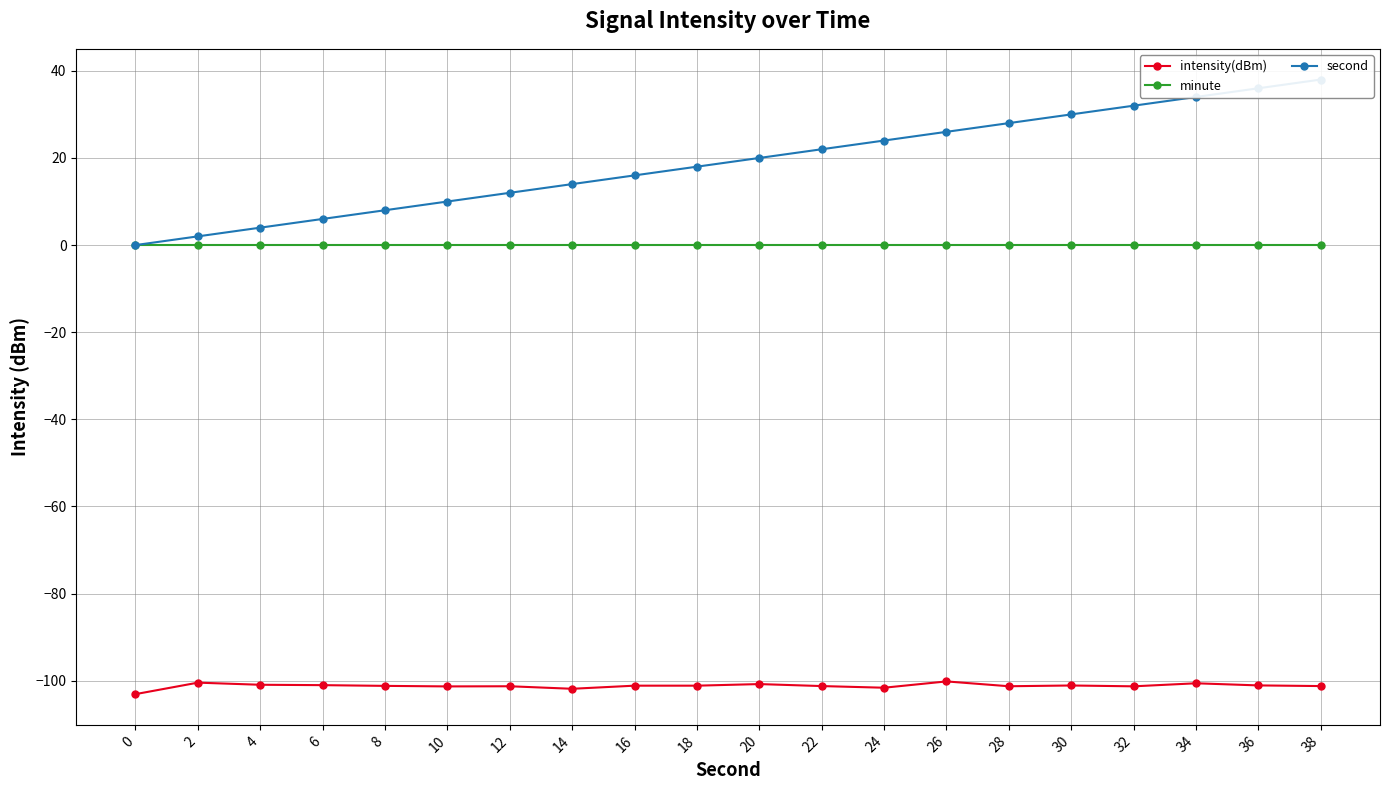

Does the chart display data point markers on the line(s)?

Yes